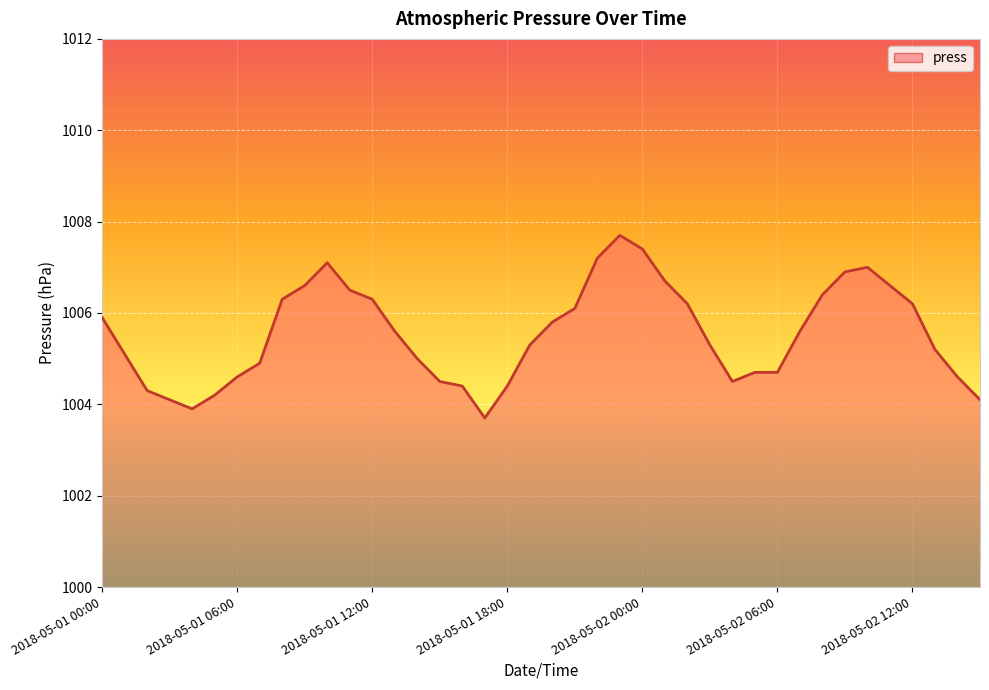

What is the maximum value shown in the chart?

1007.7